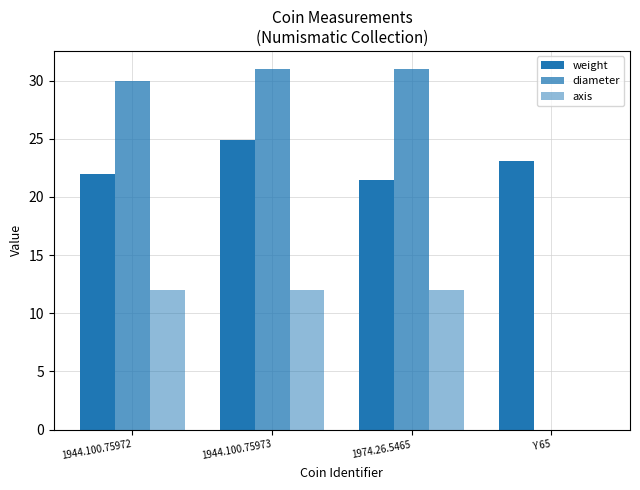

Which has a higher value, Y 65 or 1974.26.5465?

Y 65